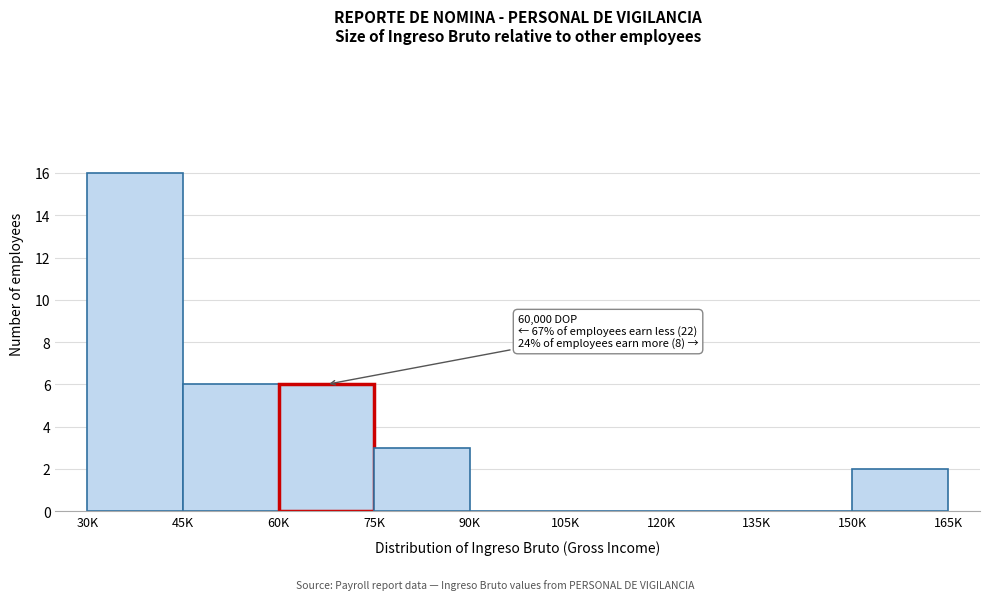

Reading left to right, transcribe all the data shown in this chart.

30K=16	45K=6	60K=6	75K=3	90K=0	105K=0	120K=0	135K=0	150K=2